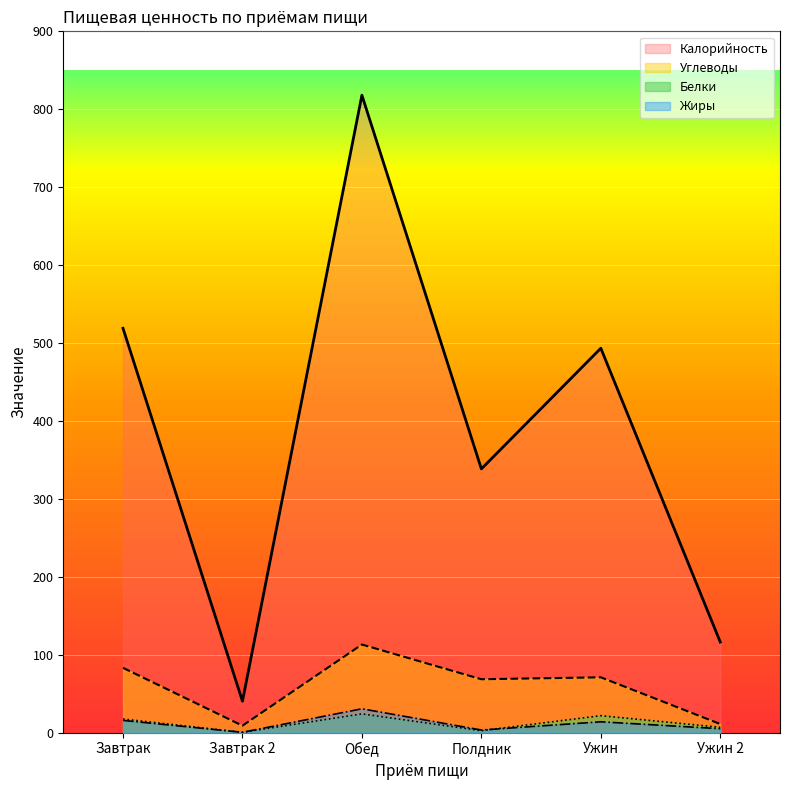

What are all the series names shown in the legend?

Калорийность, Углеводы, Белки, Жиры